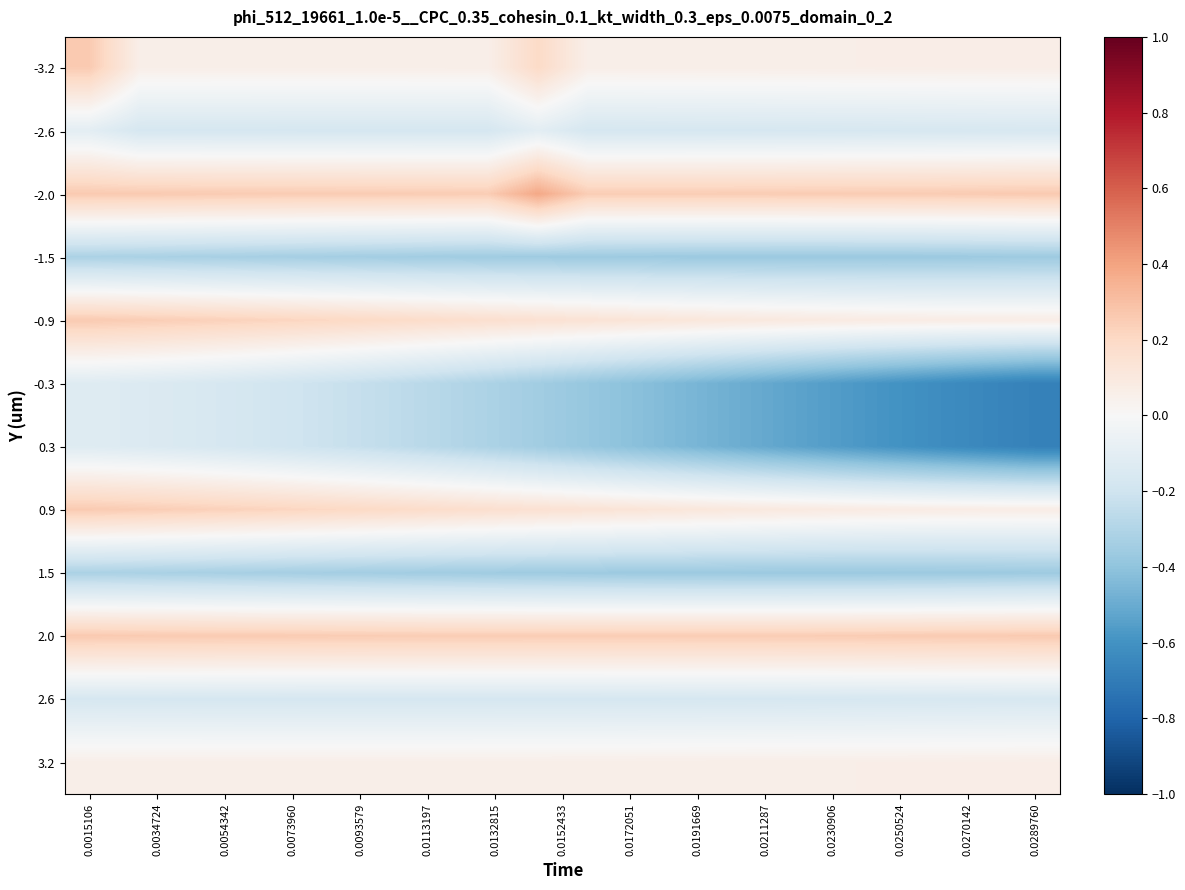

Rank the series by their maximum value, from highest to lowest.

-2.0, 2.0, 0.9, -0.9, -3.2, 3.2, -2.6, -0.3, 0.3, 2.6, -1.5, 1.5